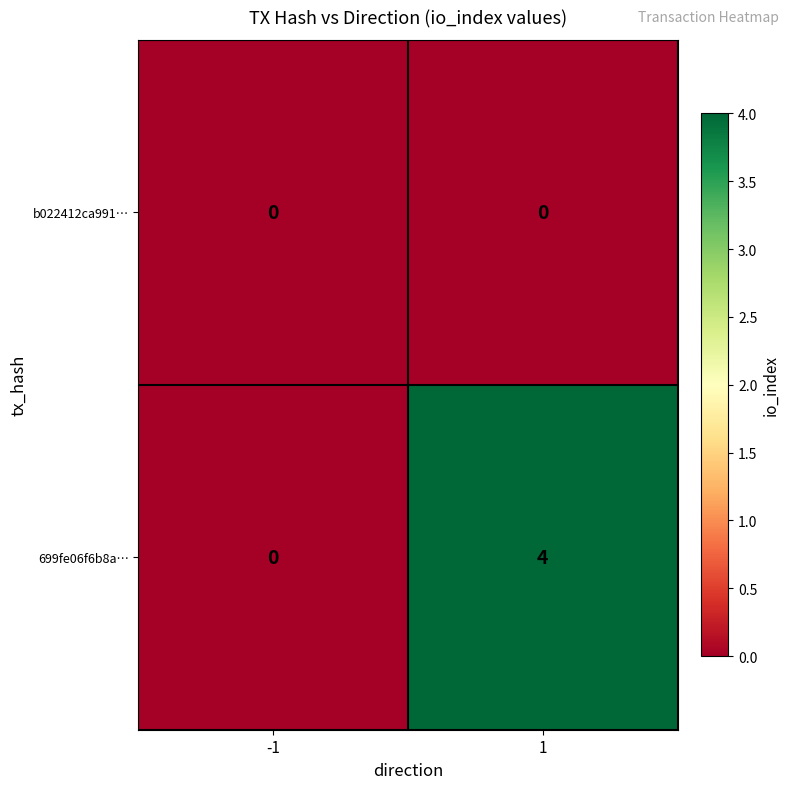

Which series has the largest total across all categories?

699fe06f6b8a…